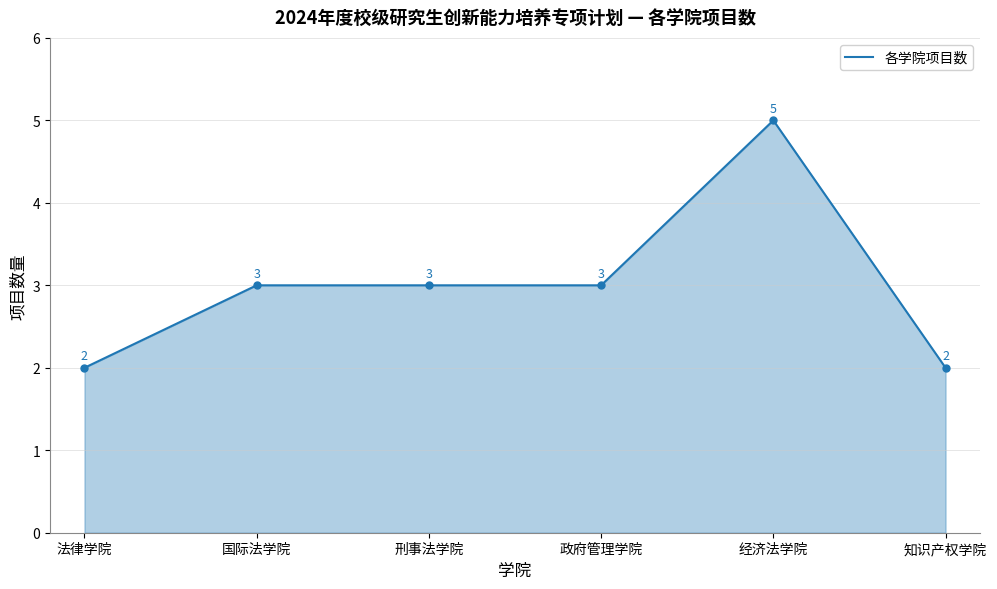

Does the chart have visible grid lines?

Yes